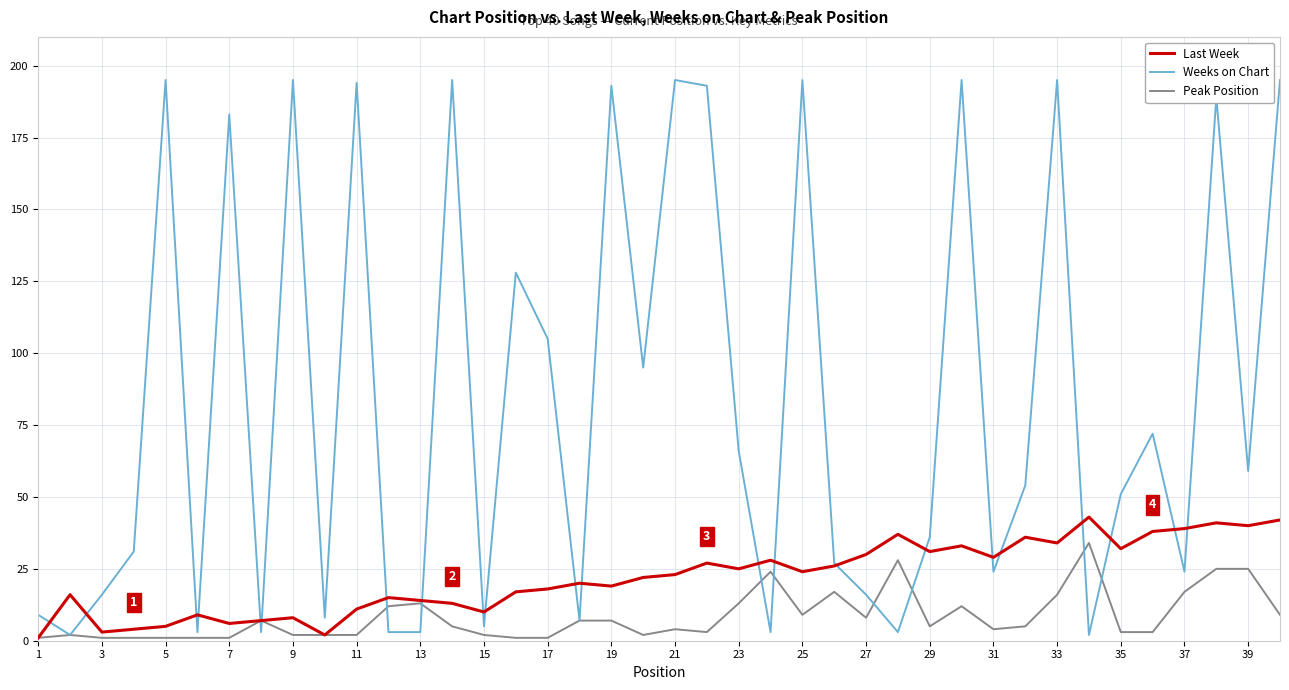

What is the maximum value for Weeks on Chart?

195